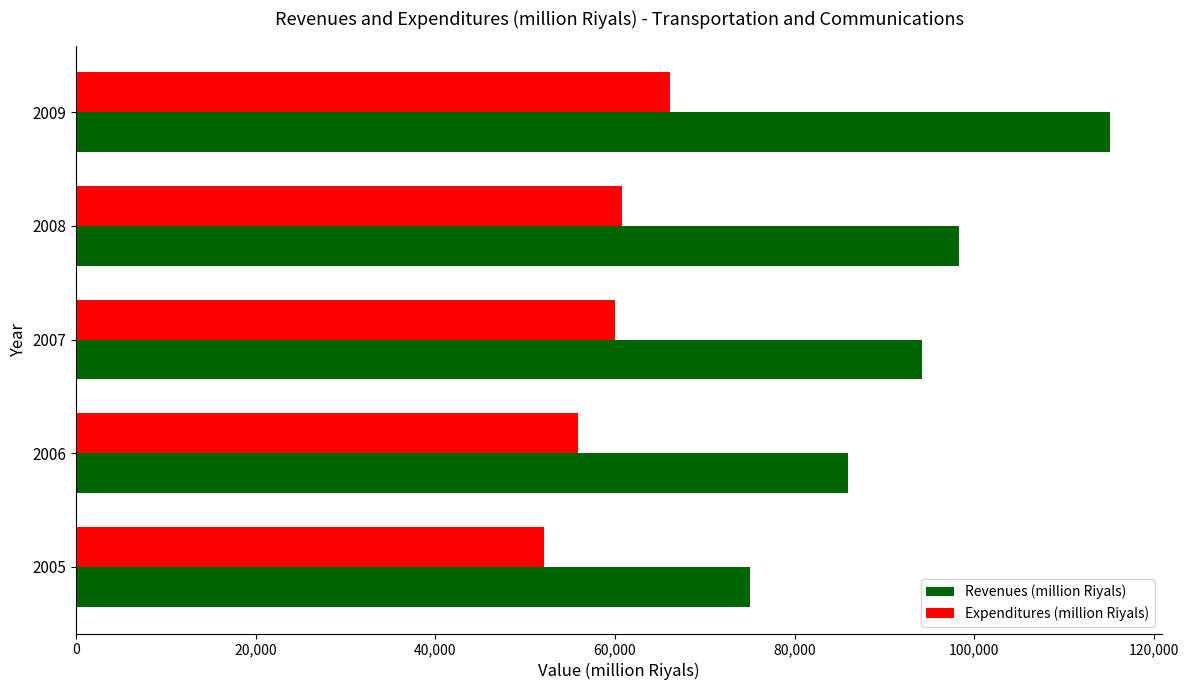

Where is Expenditures (million Riyals) nearest to the value 59133?

2007